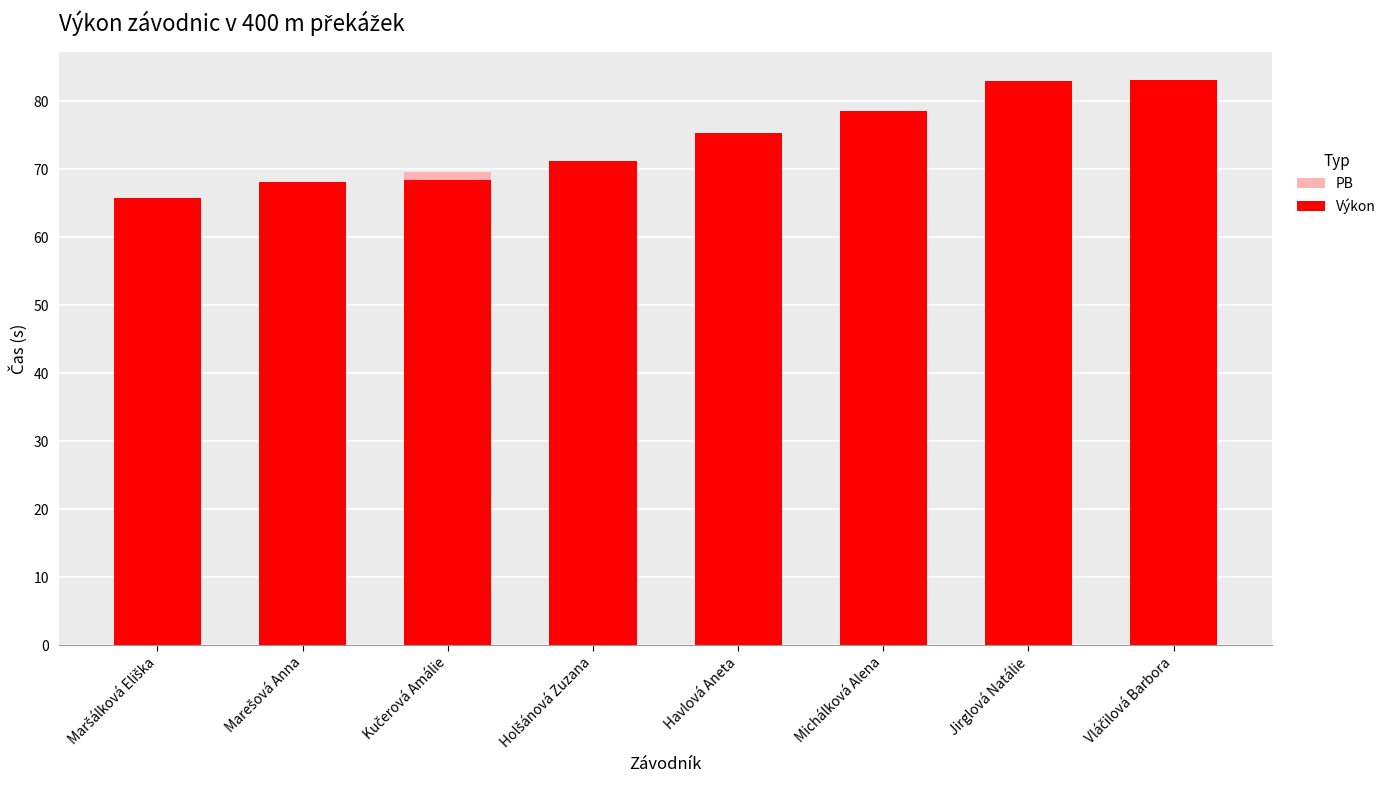

Between Marešová Anna and Vláčilová Barbora, which series saw the biggest shift?

PB